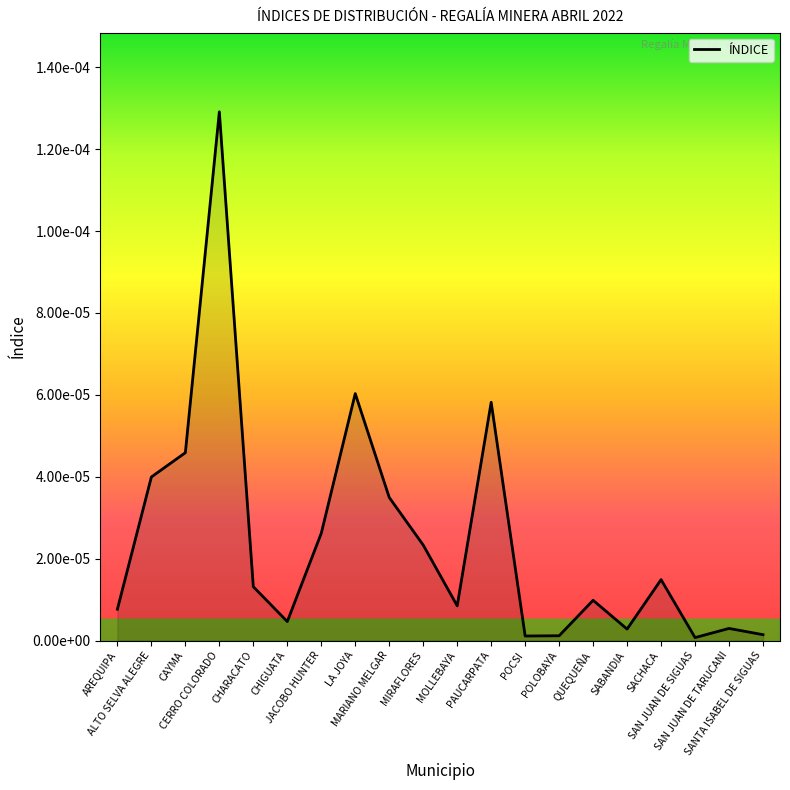

How many points are higher than both their immediate neighbors (excluding endpoints)?

6